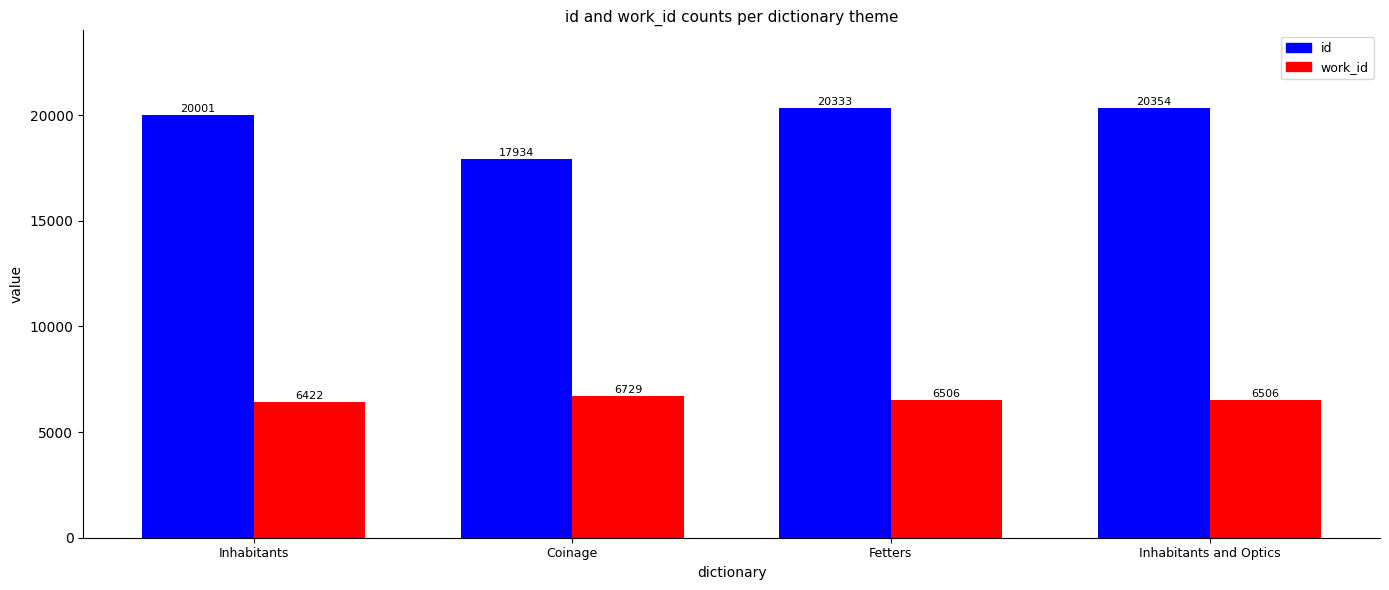

The id series shows 17934.0 at Coinage. True or false?

True